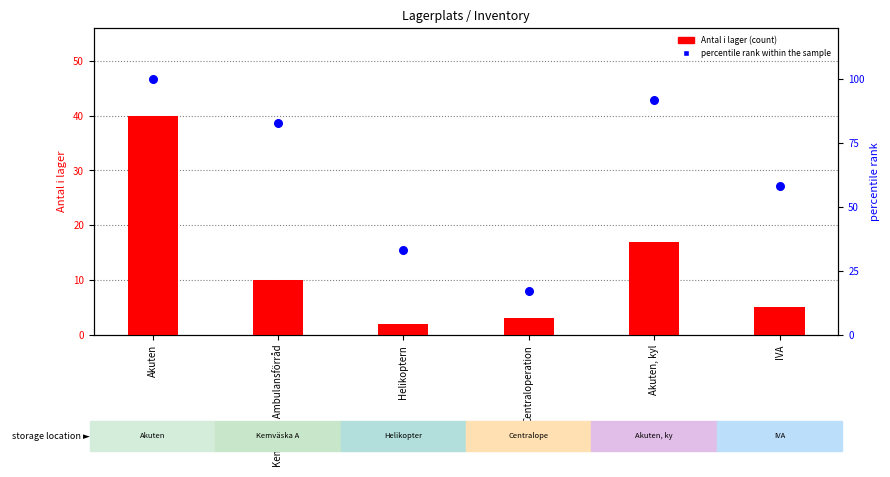

At which category is the sum across all series the highest?

Akuten